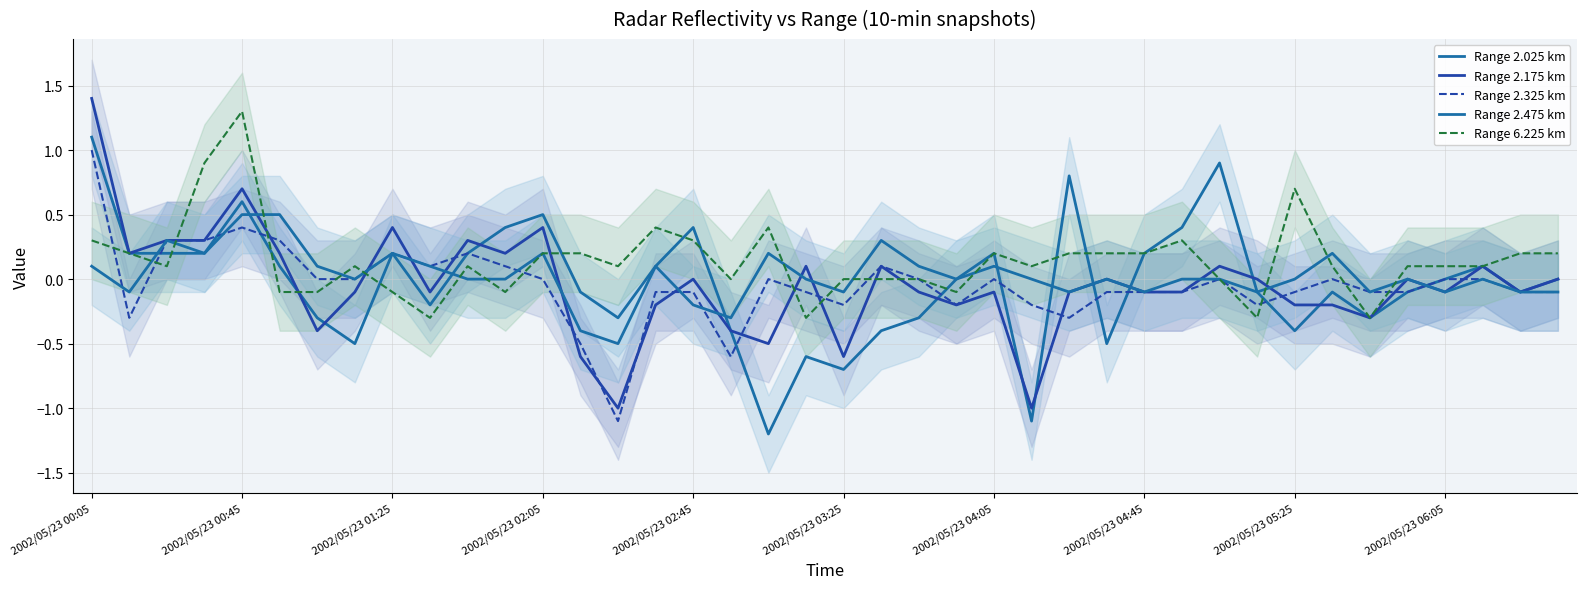

The value of Range 2.025 km at 2002/05/23 04:45 is 0.2. True or false?

True